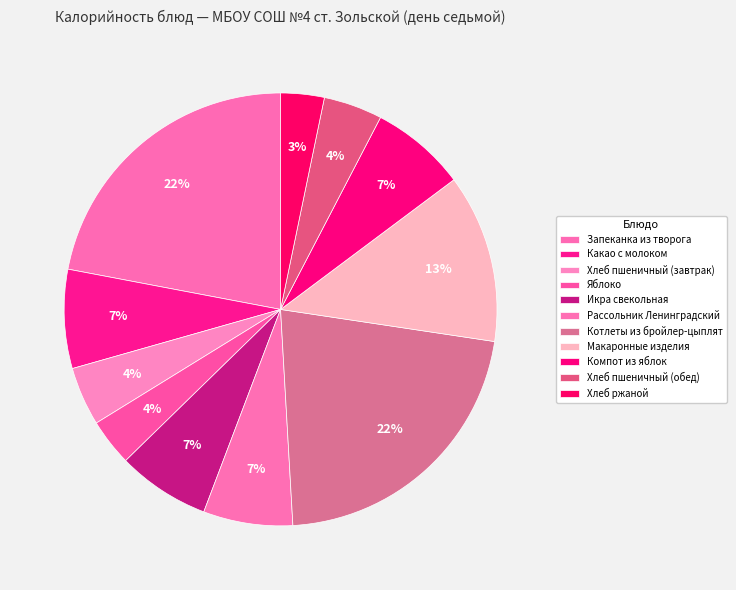

Count the number of slices in the pie.

11